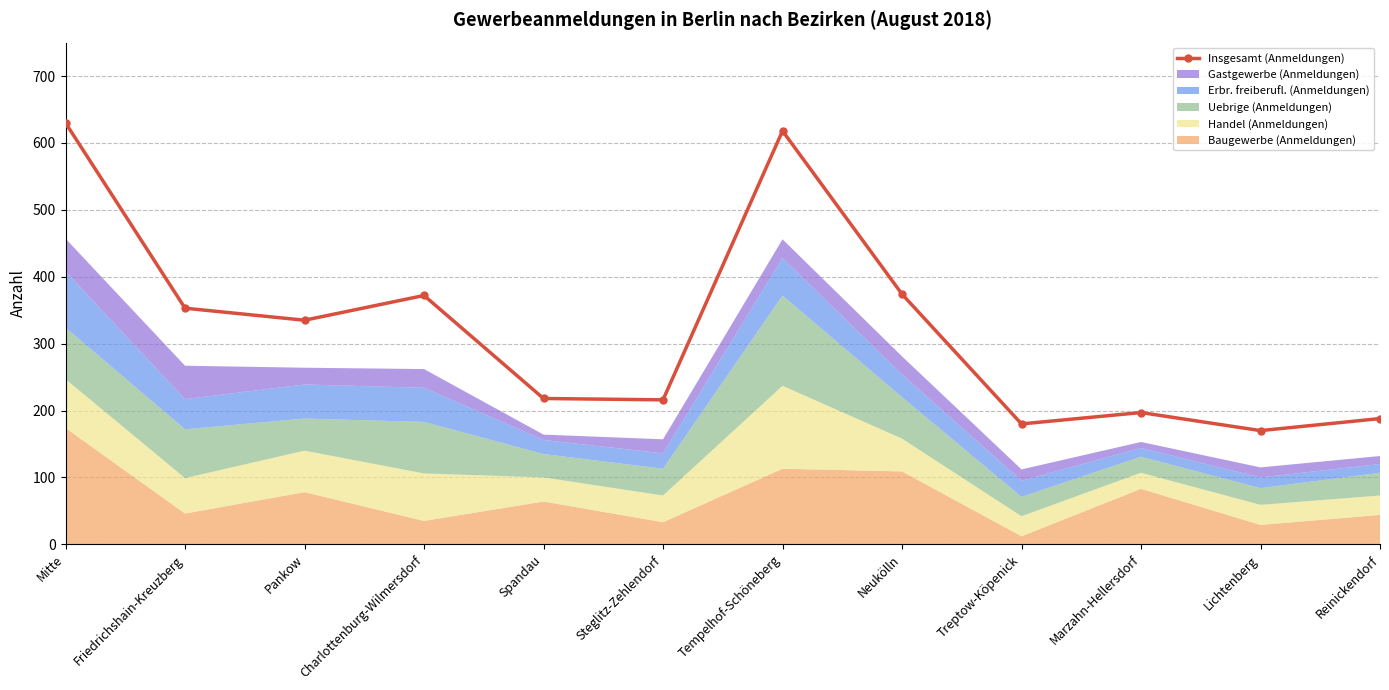

At which category does the data reach its first local peak?

Charlottenburg-Wilmersdorf